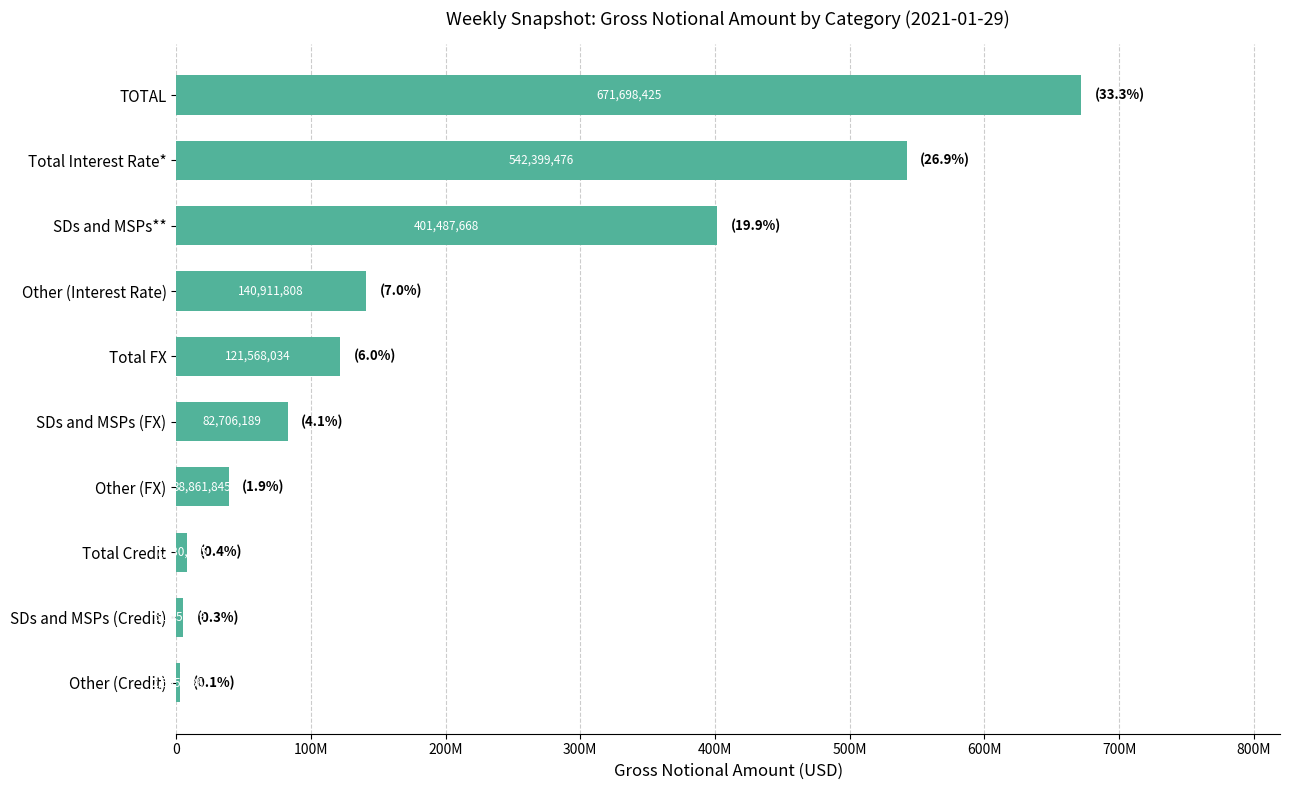

What is the greatest value displayed?

671698425